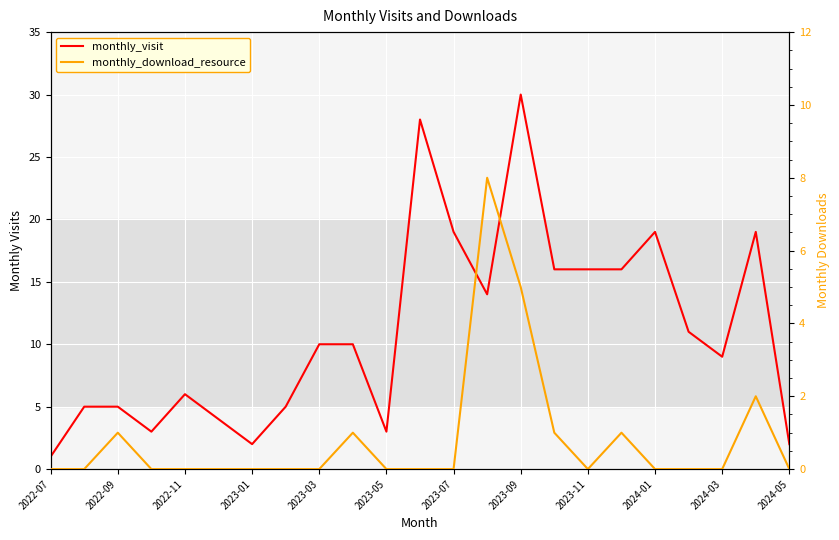

At how many categories does at least one series exceed 20?

2